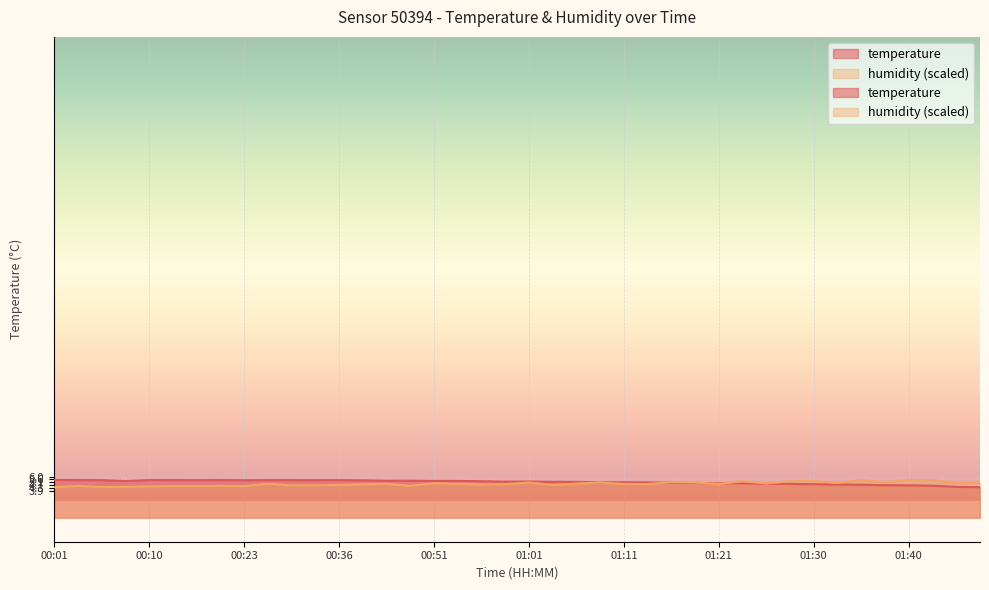

Count the number of categories in the chart.

40